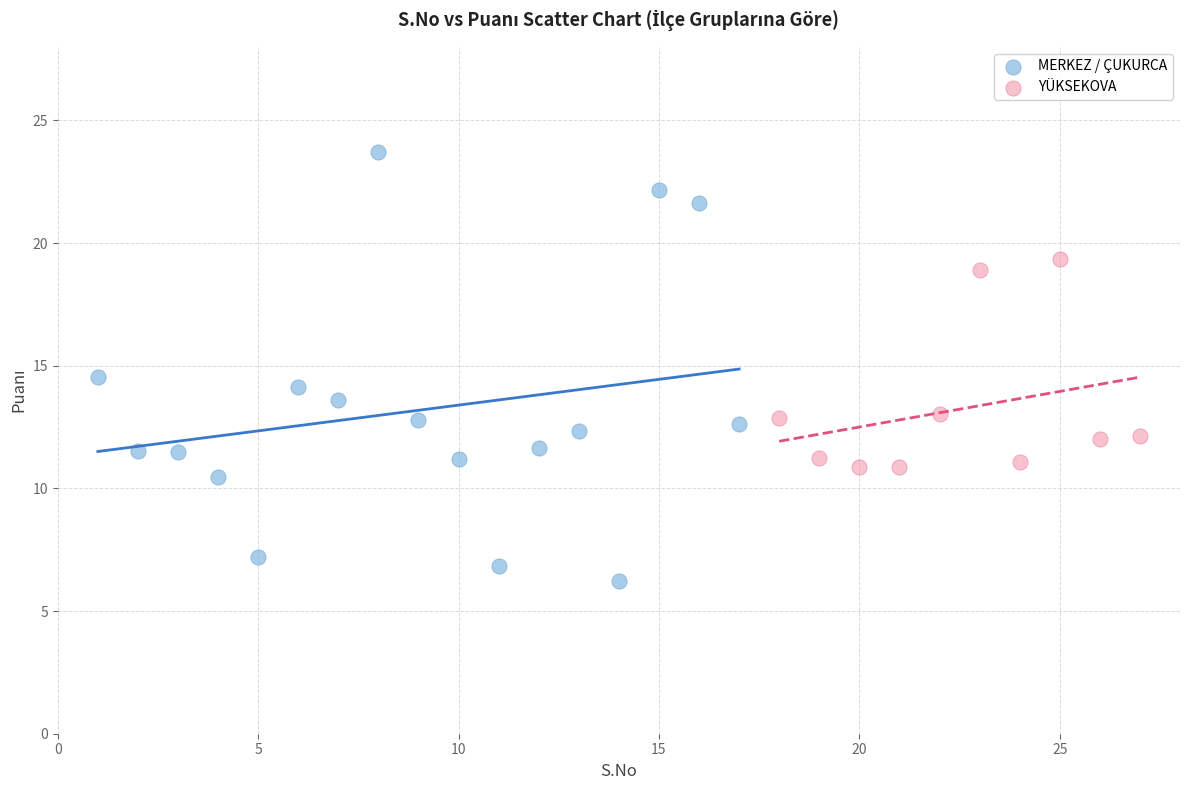

Which series contains the highest Y value?

MERKEZ / ÇUKURCA